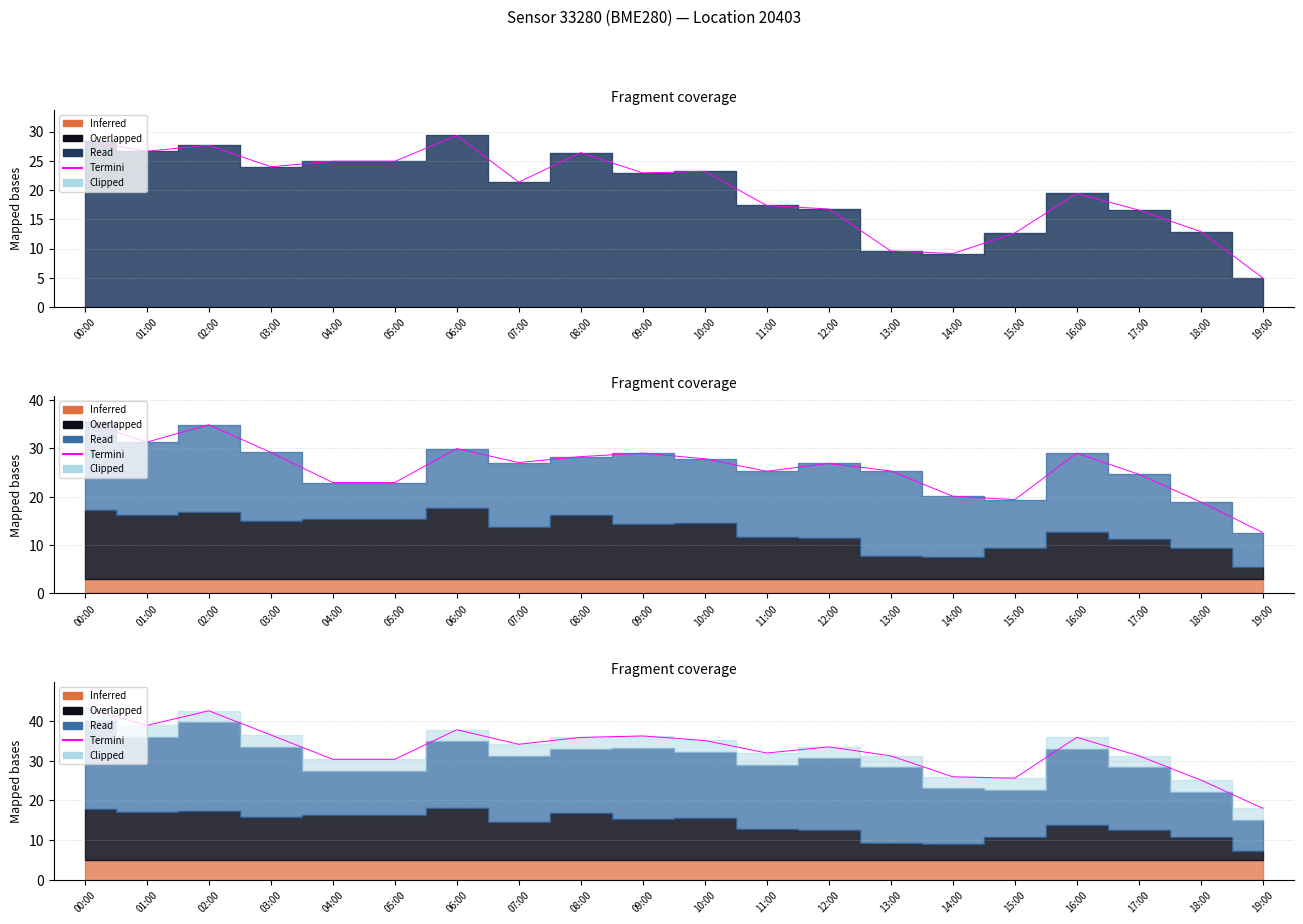

The value at 01:00 is 15.3. True or false?

False